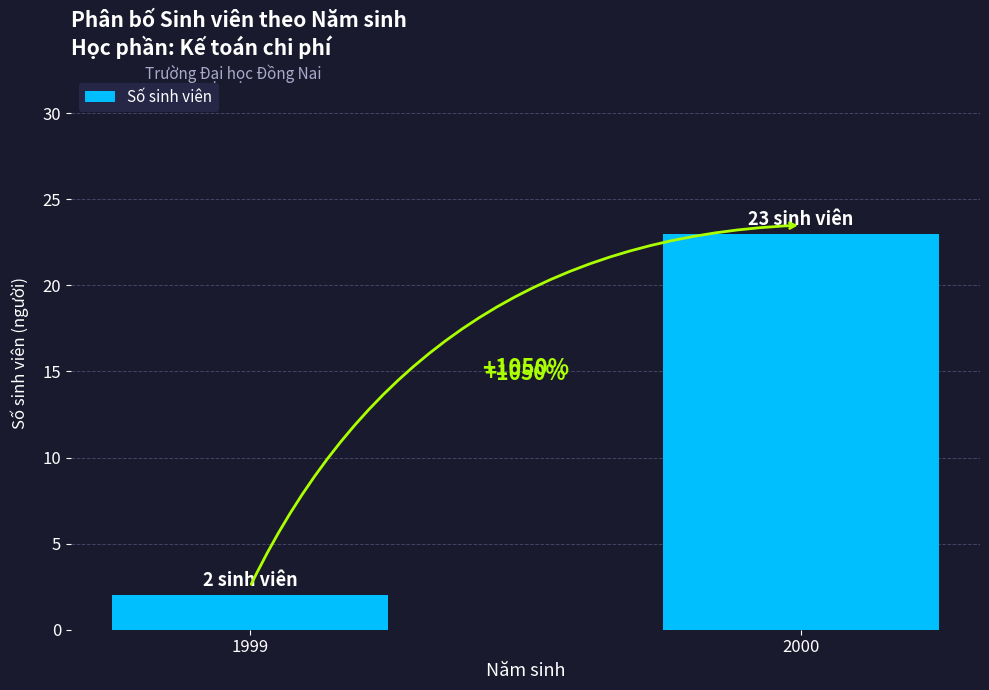

What is the maximum value shown in the chart?

23